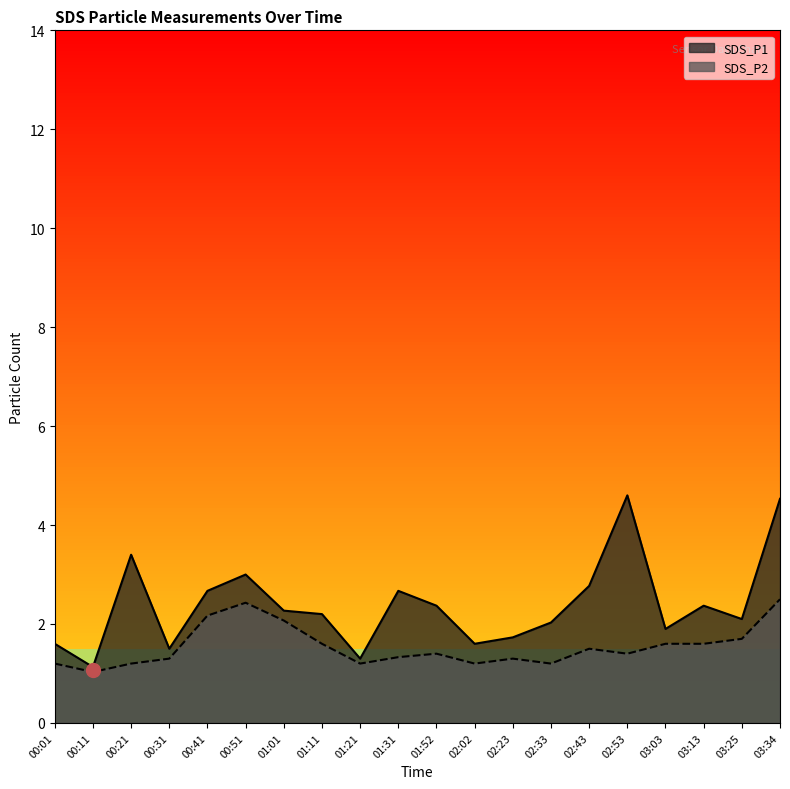

What is the average value of the SDS_P2 series?

1.5